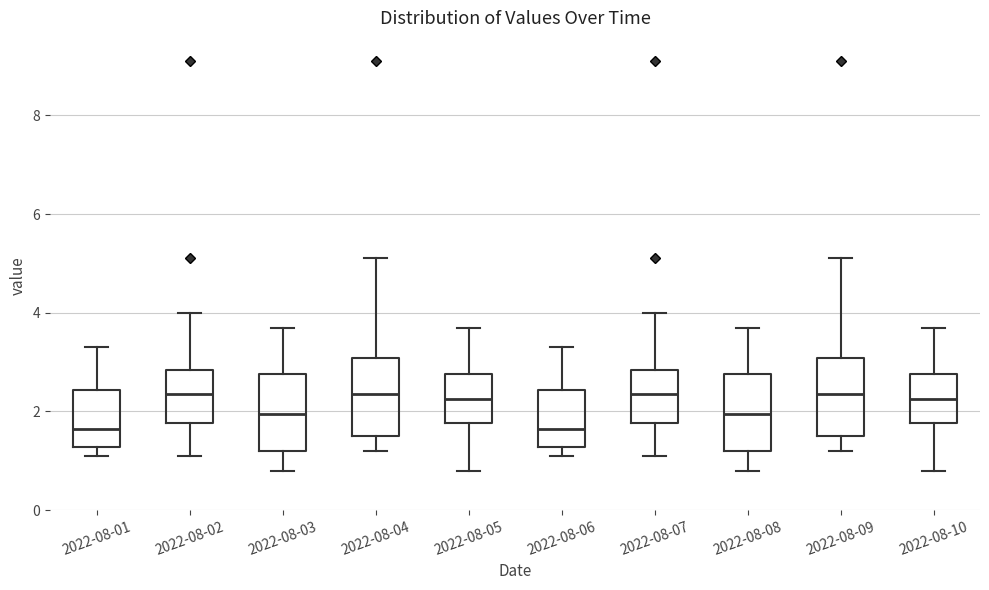

Reading left to right, transcribe this box plot: for each box, give where its median line is, the range the box spans, and where its two whiskers end, as read against the y-axis. The values are not printed on the chart, so give them approximately, as read against the axis.

2022-08-01: median 1.6, box 1.2 to 2.4, whiskers 1.2 (just below the box's lower edge) to 3.4
2022-08-02: median 2.4, box 1.8 to 2.8, whiskers 1.2 to 4.0
2022-08-03: median 2.0, box 1.2 to 2.8, whiskers 0.8 to 3.8
2022-08-04: median 2.4, box 1.6 to 3.0, whiskers 1.2 to 5.2
2022-08-05: median 2.2, box 1.8 to 2.8, whiskers 0.8 to 3.8
2022-08-06: median 1.6, box 1.2 to 2.4, whiskers 1.2 (just below the box's lower edge) to 3.4
2022-08-07: median 2.4, box 1.8 to 2.8, whiskers 1.2 to 4.0
2022-08-08: median 2.0, box 1.2 to 2.8, whiskers 0.8 to 3.8
2022-08-09: median 2.4, box 1.6 to 3.0, whiskers 1.2 to 5.2
2022-08-10: median 2.2, box 1.8 to 2.8, whiskers 0.8 to 3.8